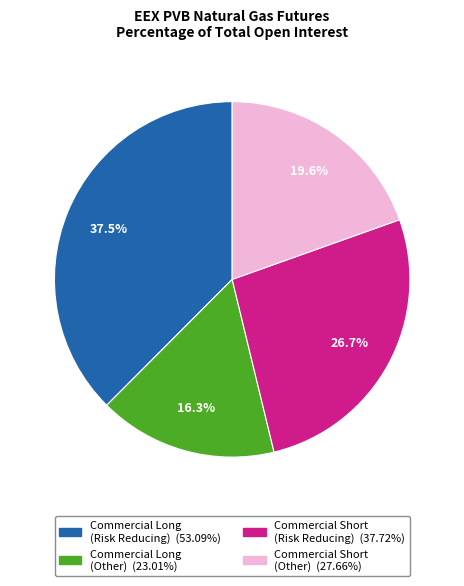

To the nearest percent, what is the average slice percentage?

25%